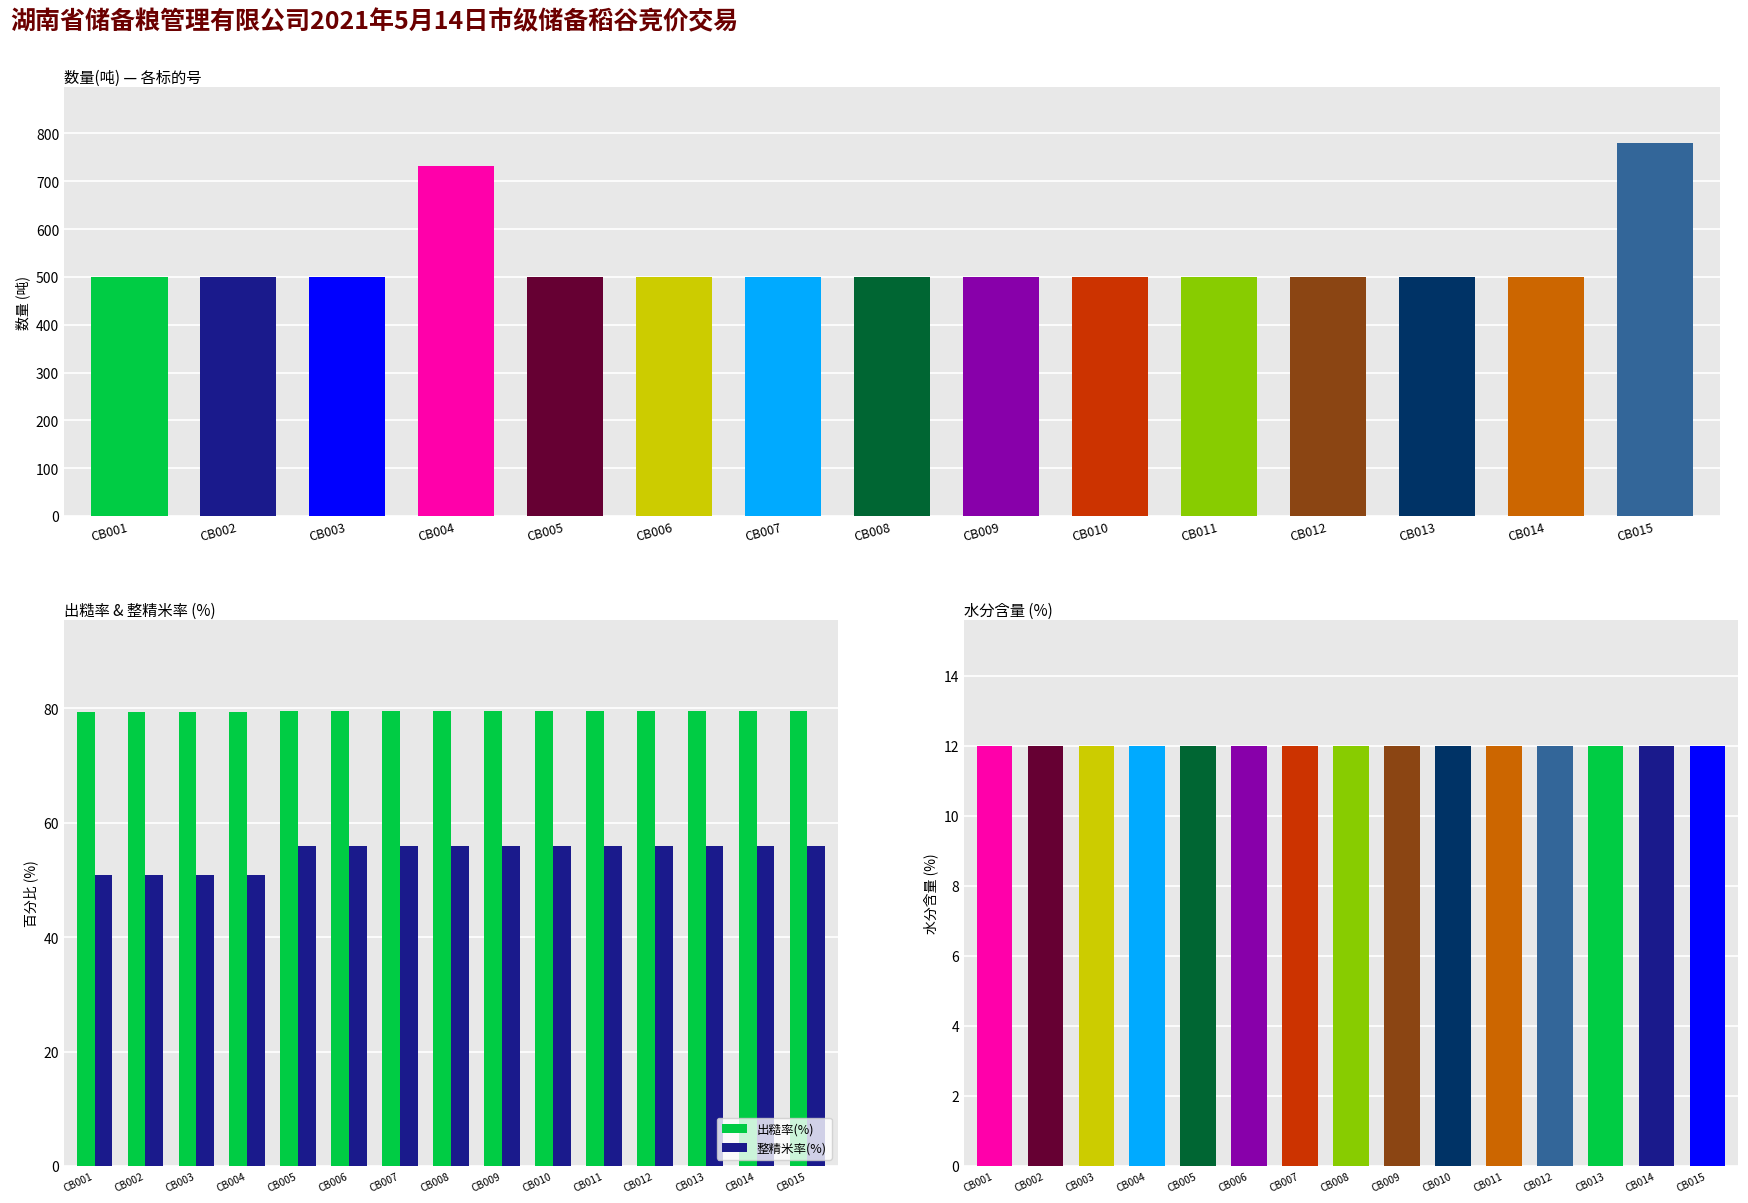

What is the sum of all 出糙率(%) values?

1191.7